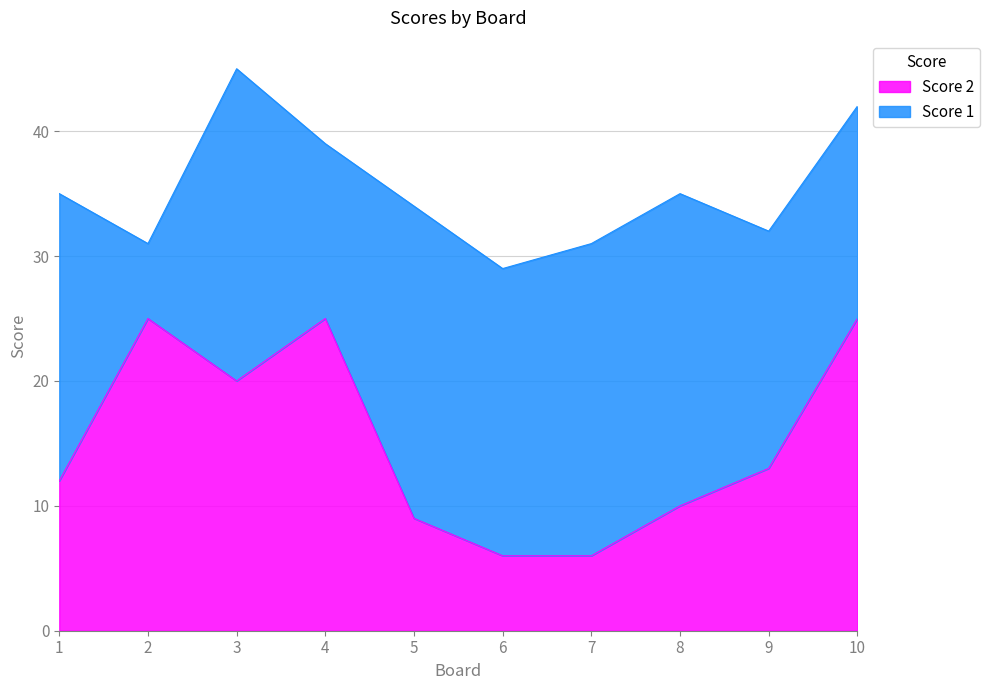

Reading left to right, extract all data points from this chart.

12	25	20	25	9	6	6	10	13	25